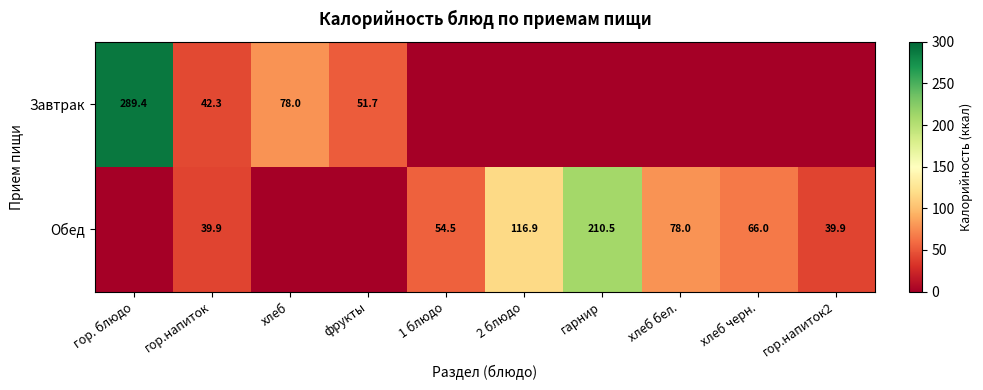

True or false: Обед has a value of 128.2 at гарнир.

False